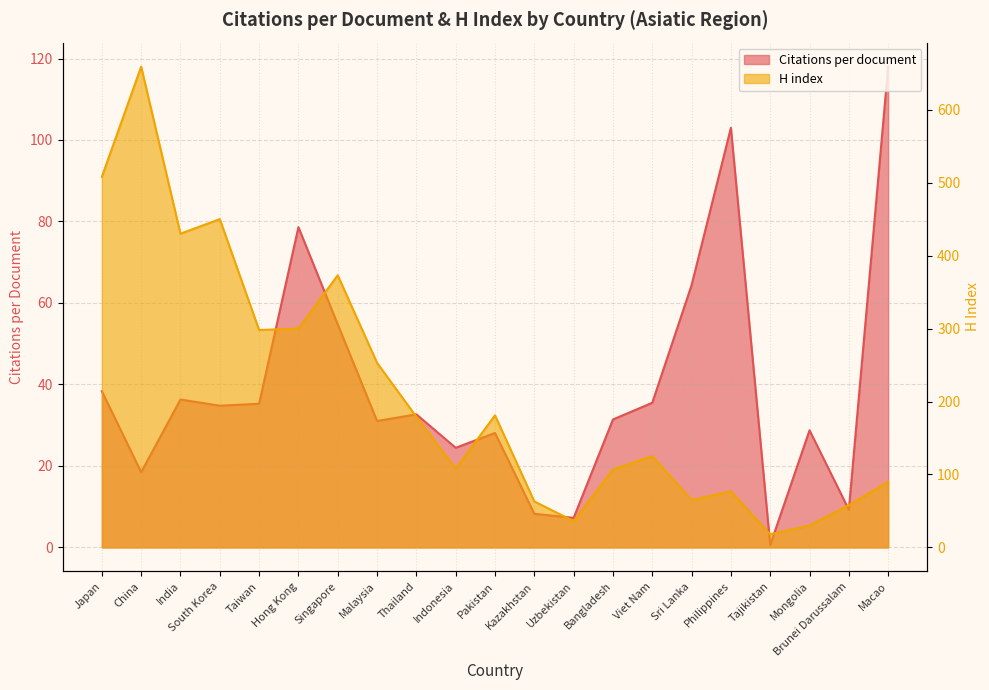

The value of Citations per document at Pakistan is 18.9. True or false?

False